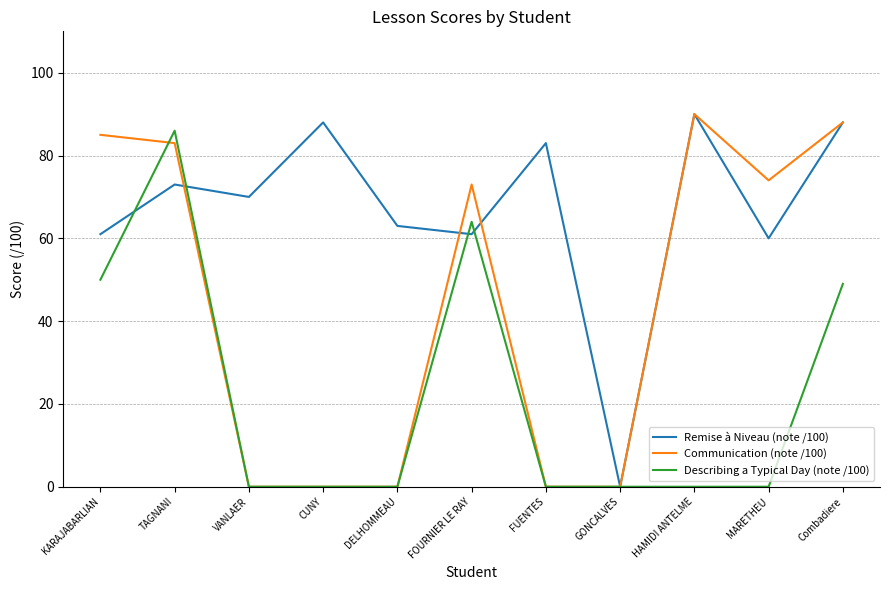

Between FOURNIER LE RAY and HAMIDI ANTELME, which series saw the biggest shift?

Describing a Typical Day (note /100)